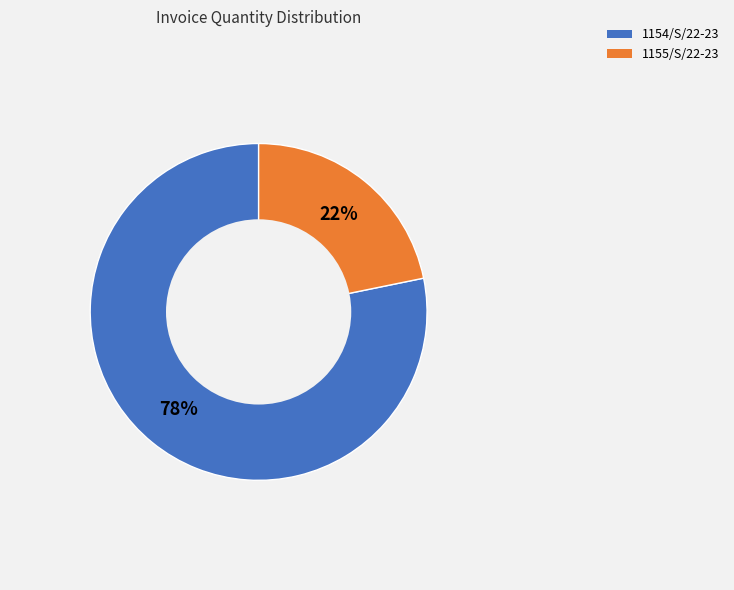

What percentage is the 1155/S/22-23 slice, to the nearest percent?

22%